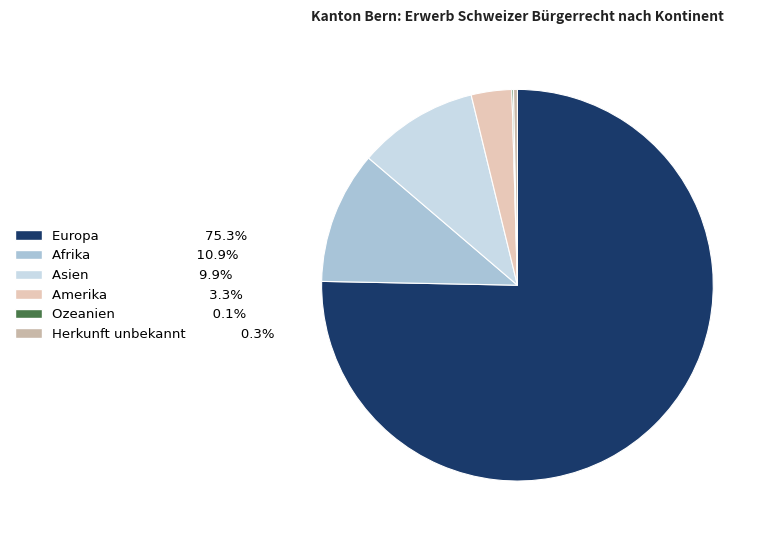

What is the majority slice?

Europa